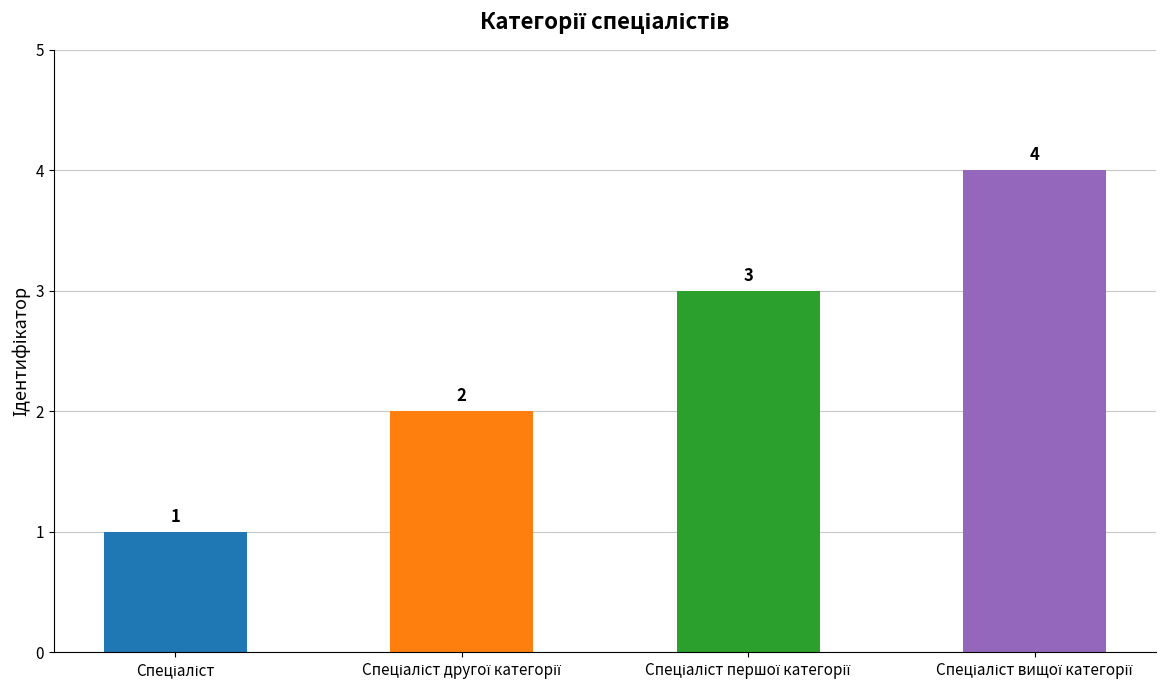

What is the value of the 3rd bar from the left?

3